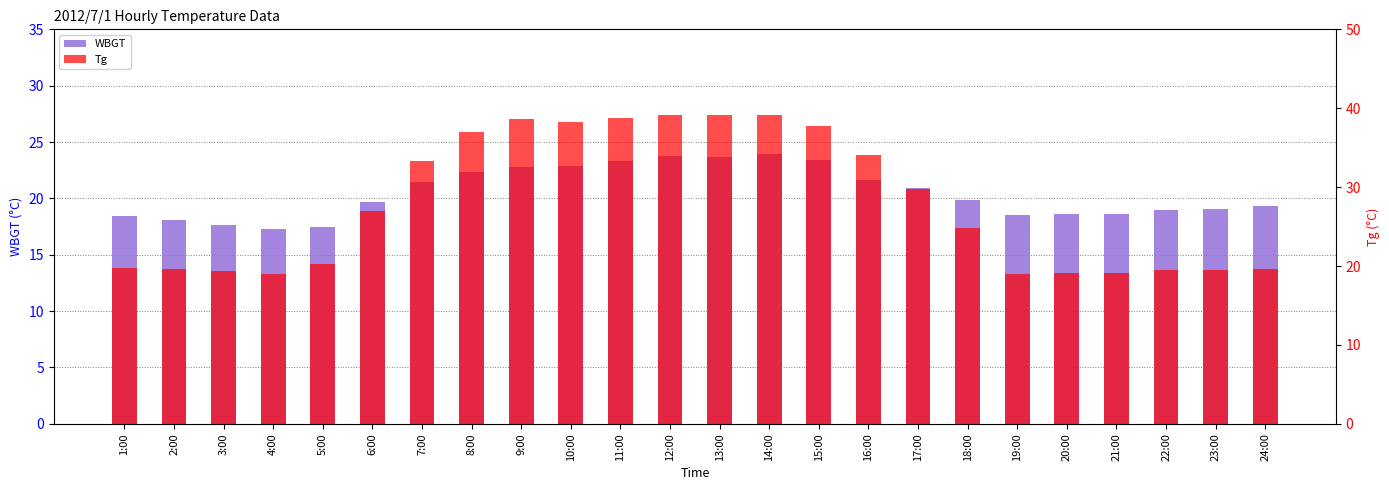

Rank the series at 12:00 from highest to lowest value.

Tg, WBGT